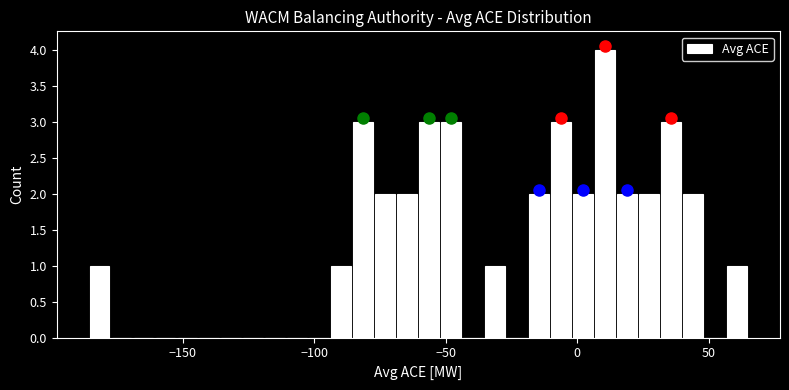

Around what value on the x-axis is the tallest bar? Give the approximate position of its centre, as read against the axis.

10